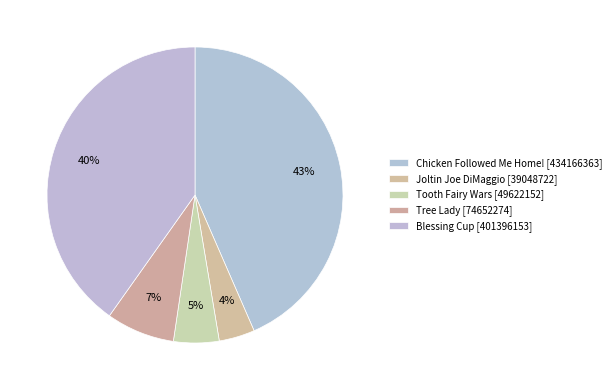

What is the ratio of the value at Joltin Joe DiMaggio to the value at Tree Lady?

0.5